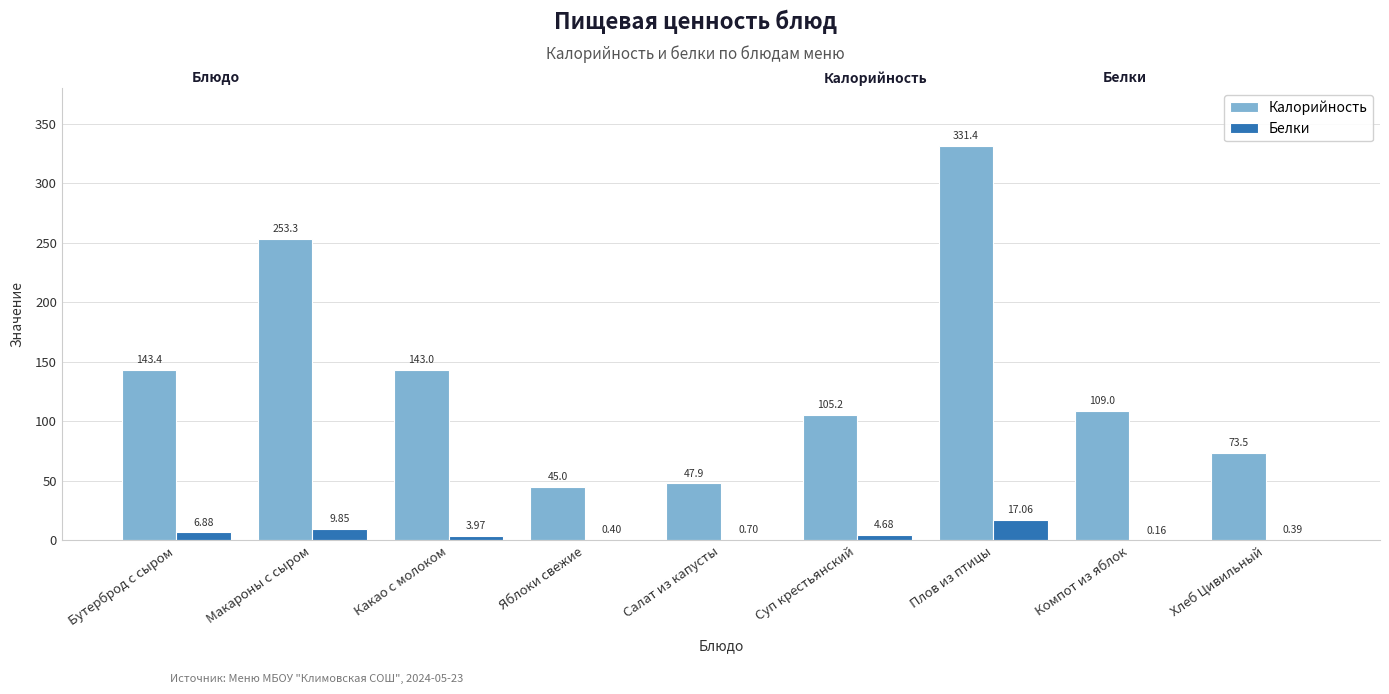

What is the sum of all Калорийность values?

1251.7